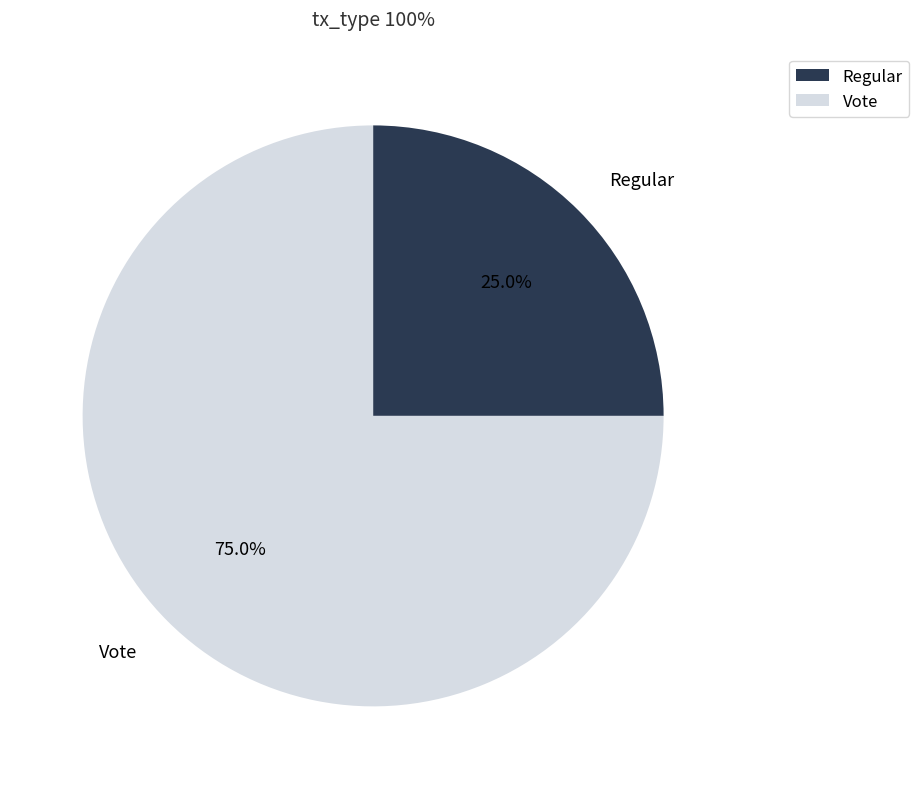

Approximately how many times larger is the value at Regular compared to Vote?

0.3